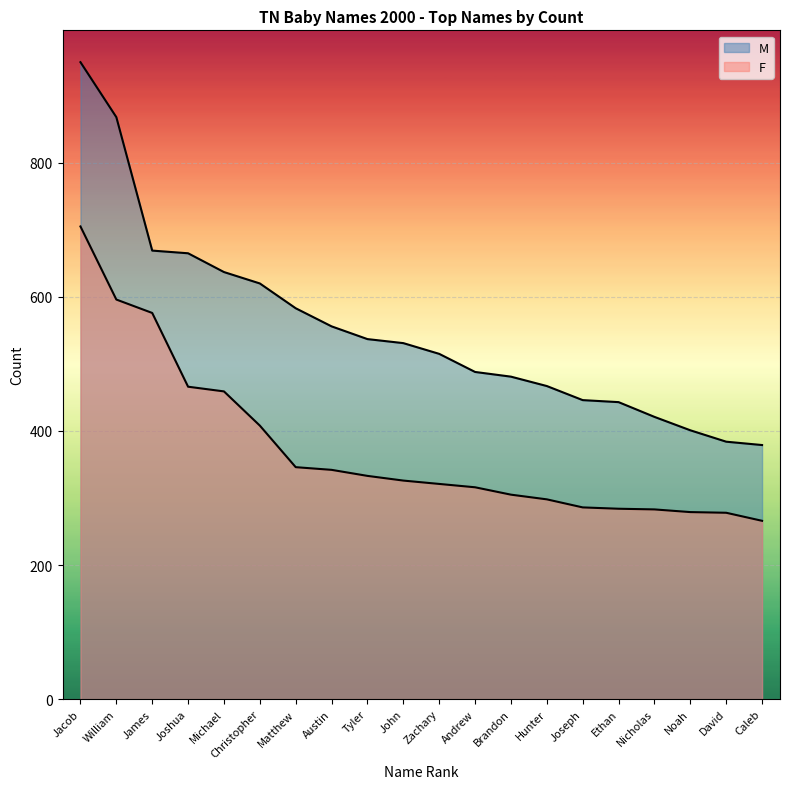

True or false: F and M cross at least once.

False